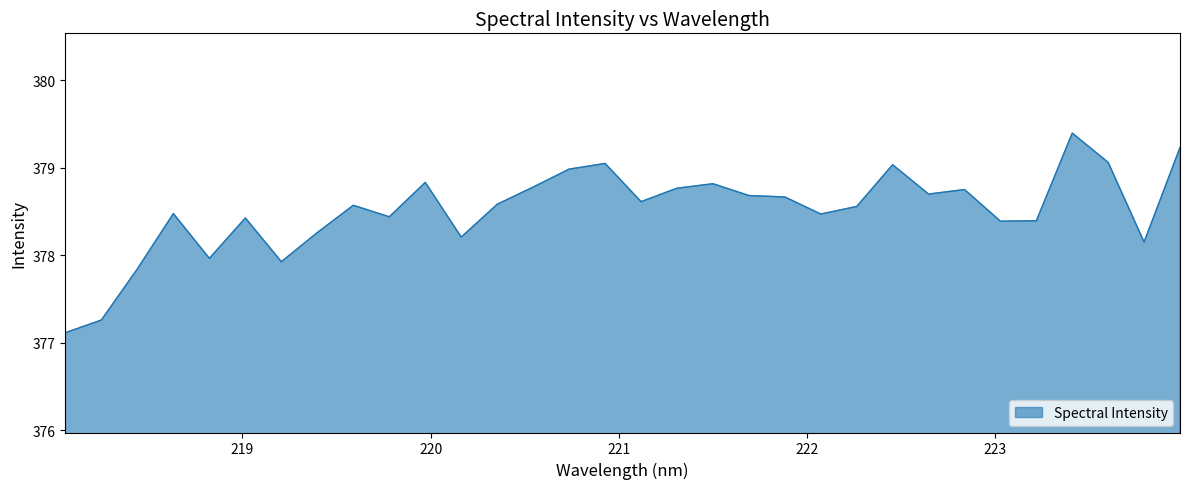

What is the smallest value displayed?

377.1